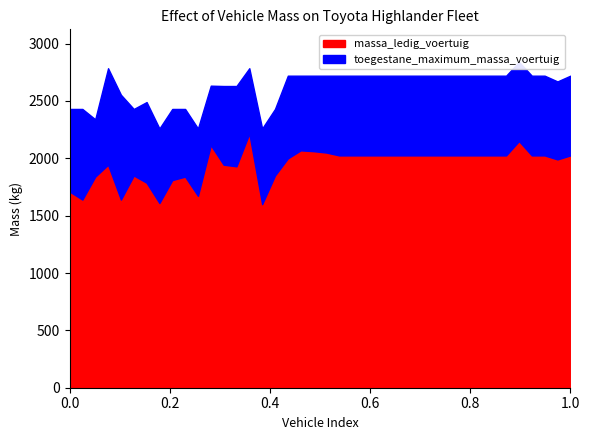

In massa_ledig_voertuig, how many points are lower than both neighbors (excluding endpoints)?

7